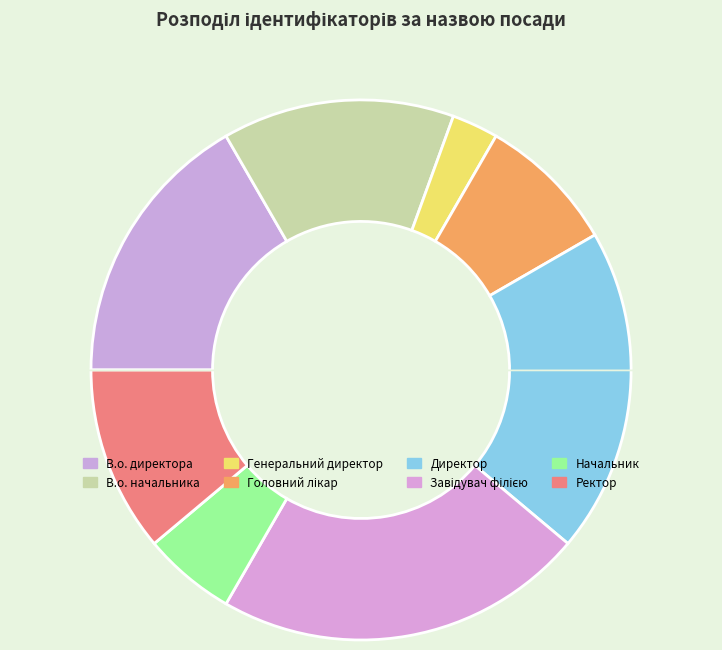

Is В.о. начальника the majority of the pie?

No